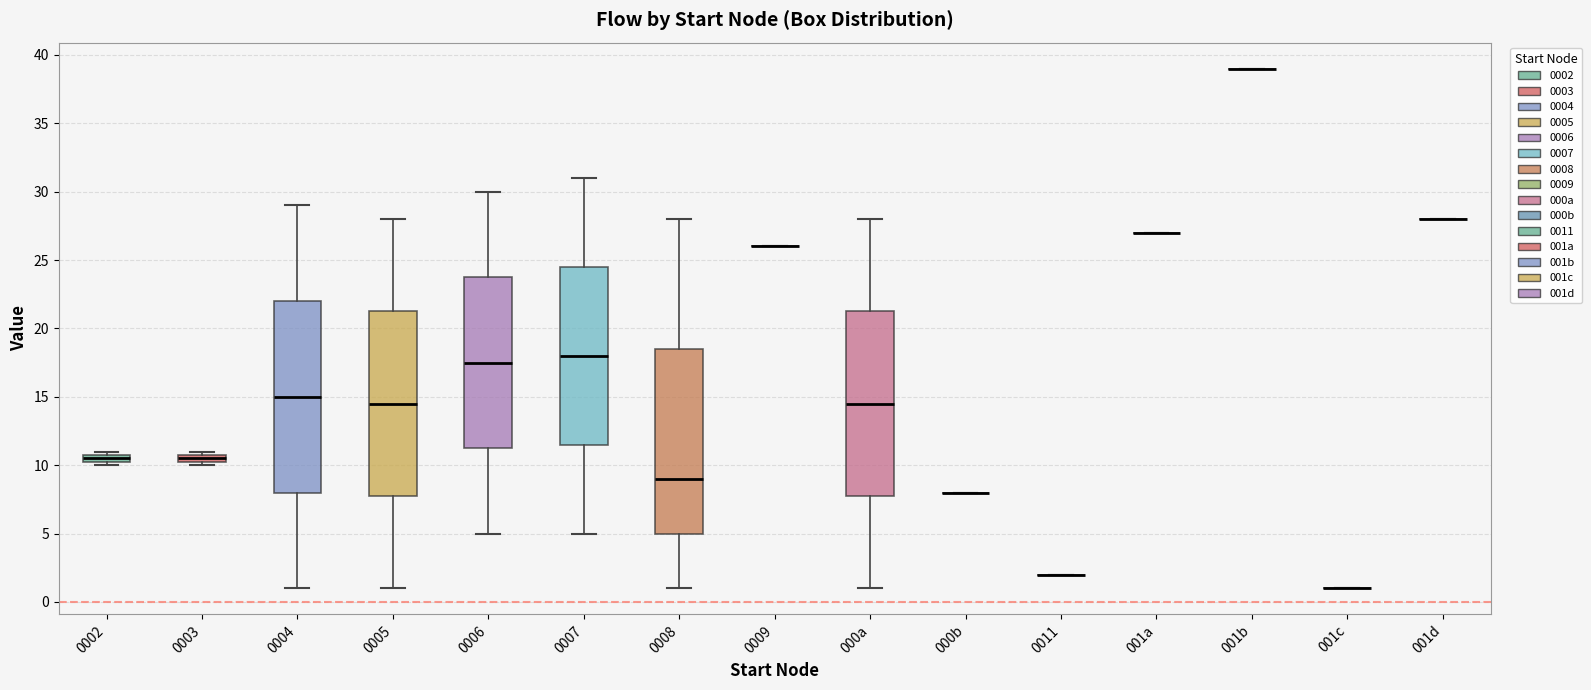

Comparing the boxes themselves (not the whiskers), which one is the tallest?

0004